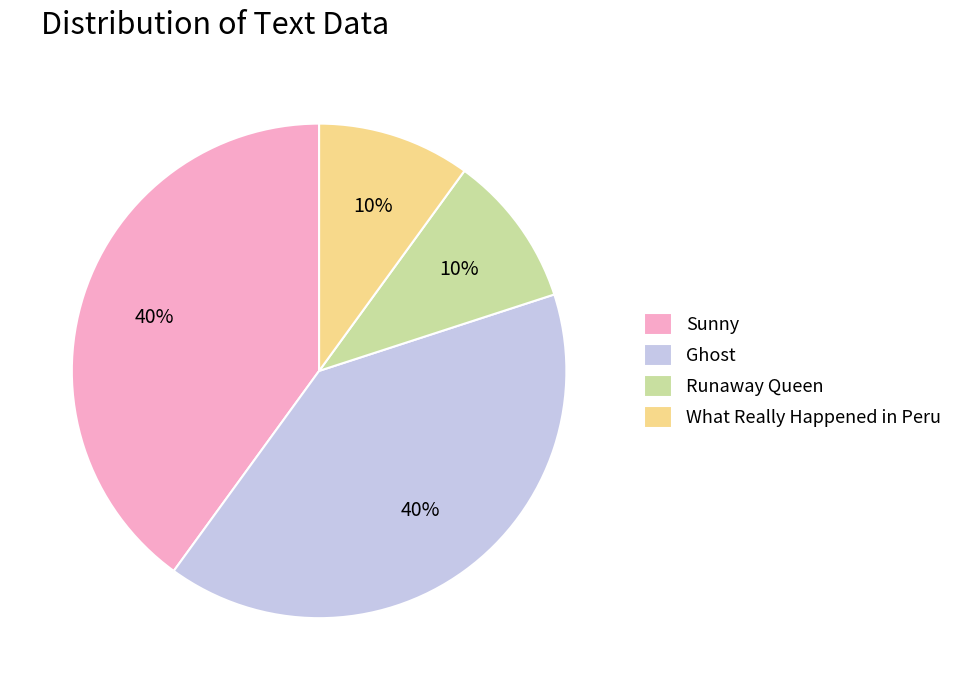

The Ghost slice represents 50% of the pie. True or false?

False